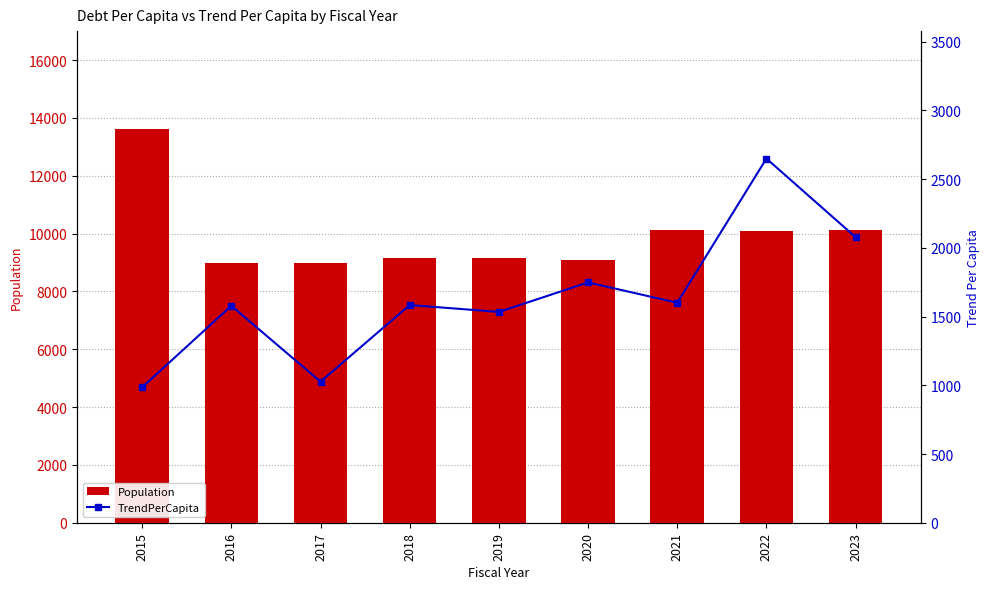

At which category is the sum across all series the highest?

2015